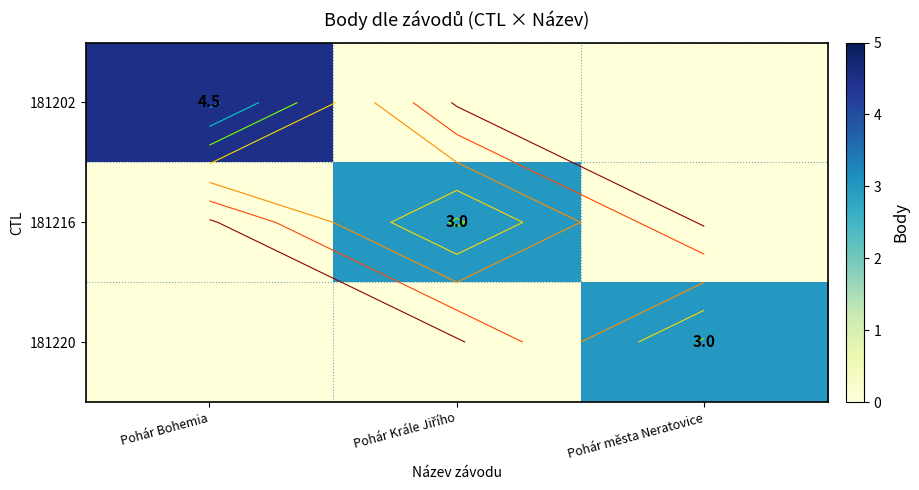

List the series in order of their peak value, lowest first.

181216, 181220, 181202